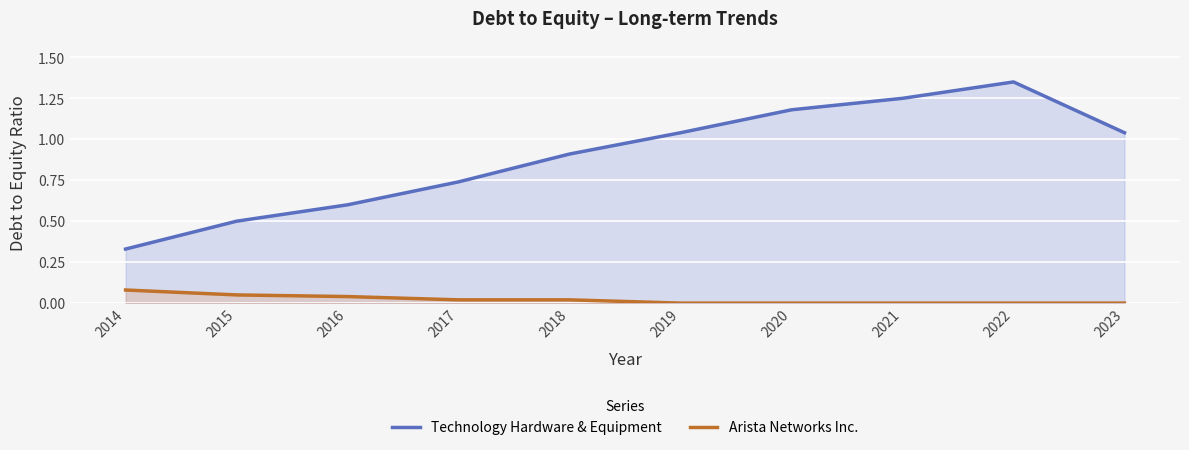

Is the value of Technology Hardware & Equipment at 2020 greater than the value of Arista Networks Inc. at 2018?

Yes